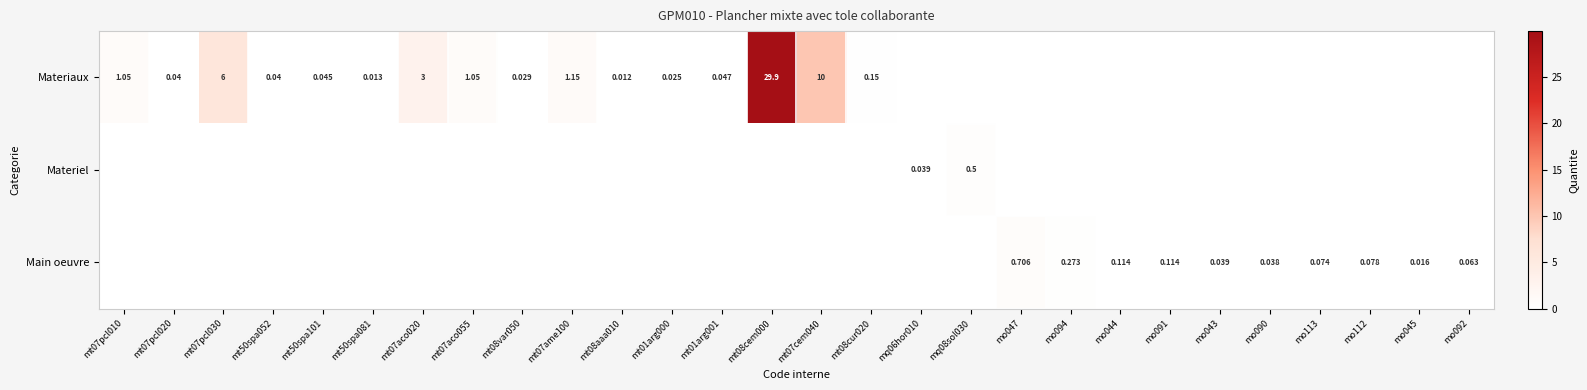

What is the maximum value shown in the chart?

29.9